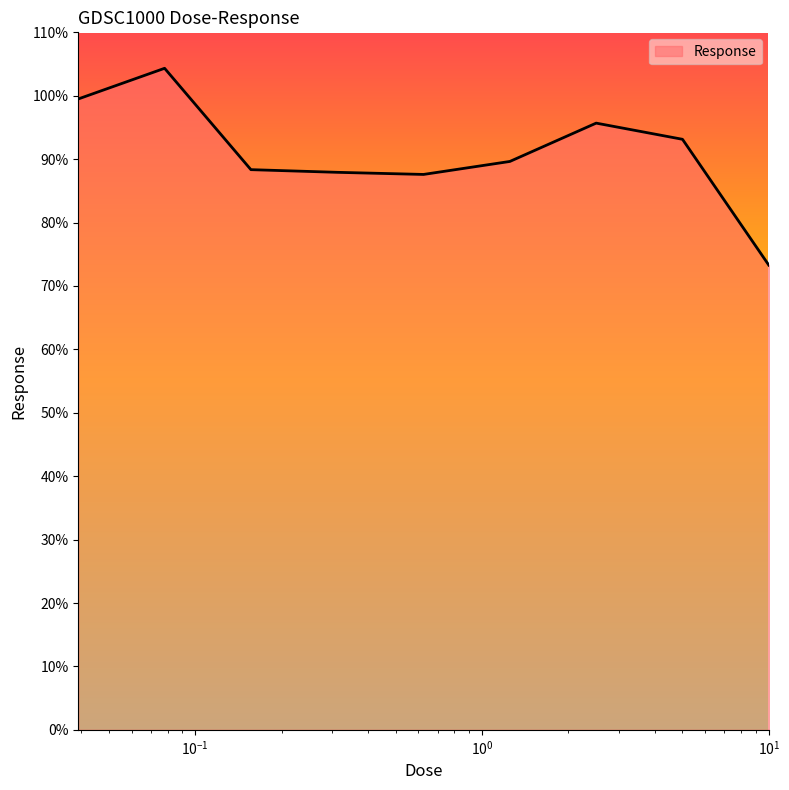

What is the difference between the maximum and minimum values?

31.0